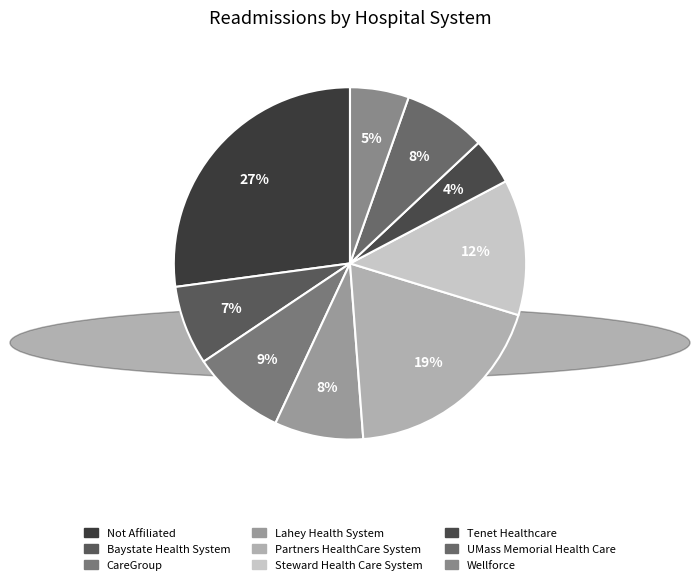

How many slices are in this pie chart?

9